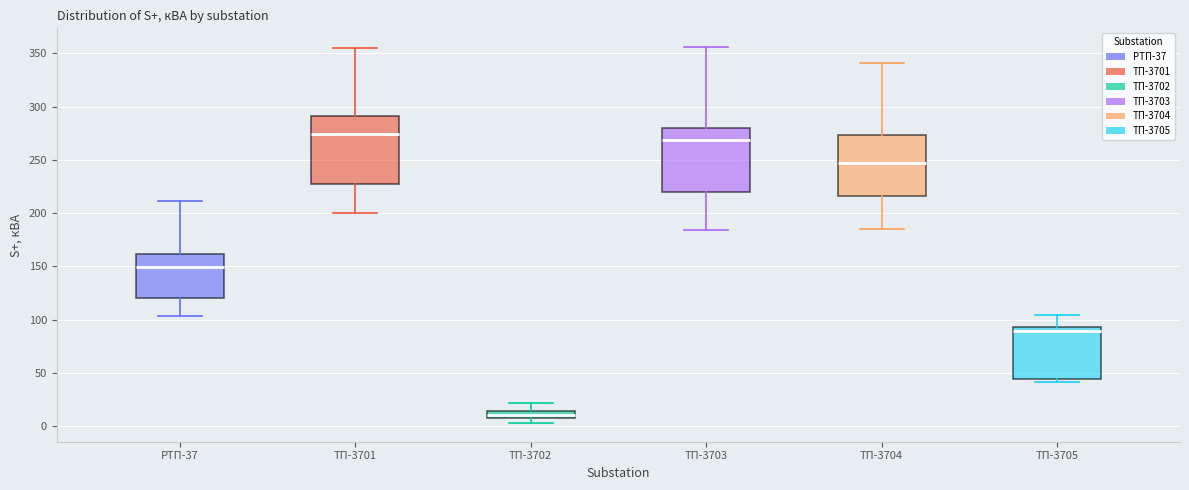

Where does the median line of the box for ТП-3701 sit on the y-axis? The values are not printed on the chart, so give them approximately, as read against the axis.

275